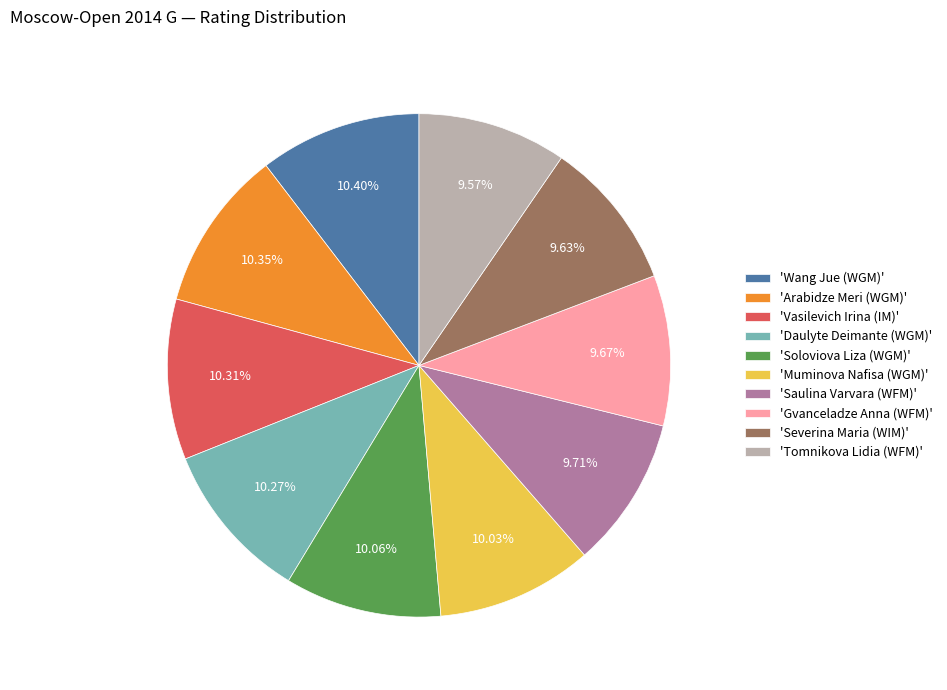

Is there any slice that represents more than half of the pie?

No